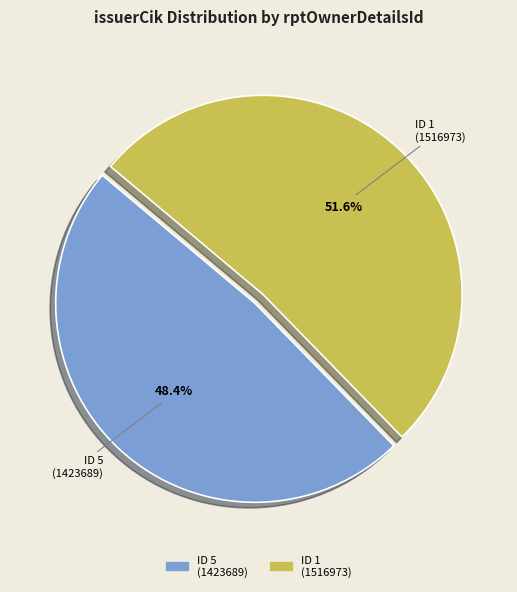

Is there any slice that represents more than half of the pie?

Yes